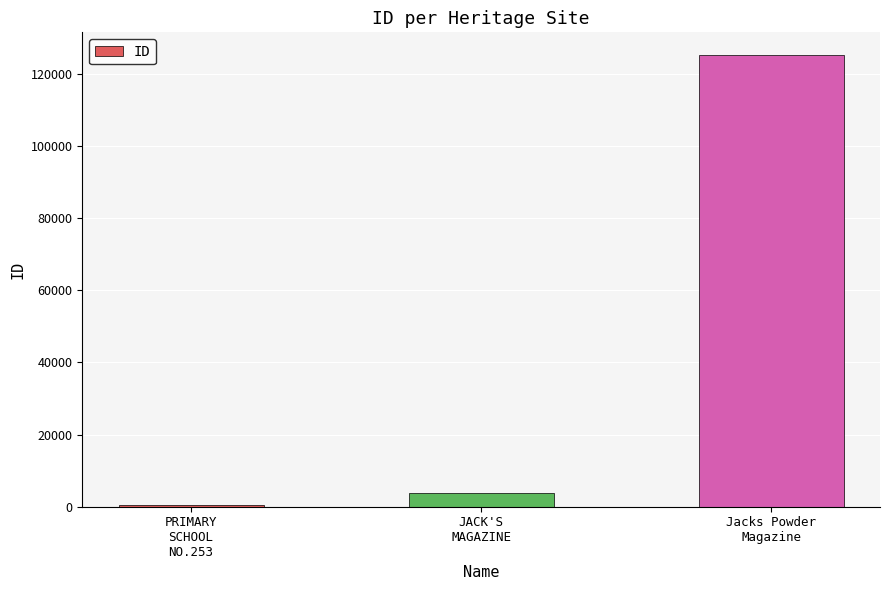

What position from the right is Jacks Powder
Magazine?

1